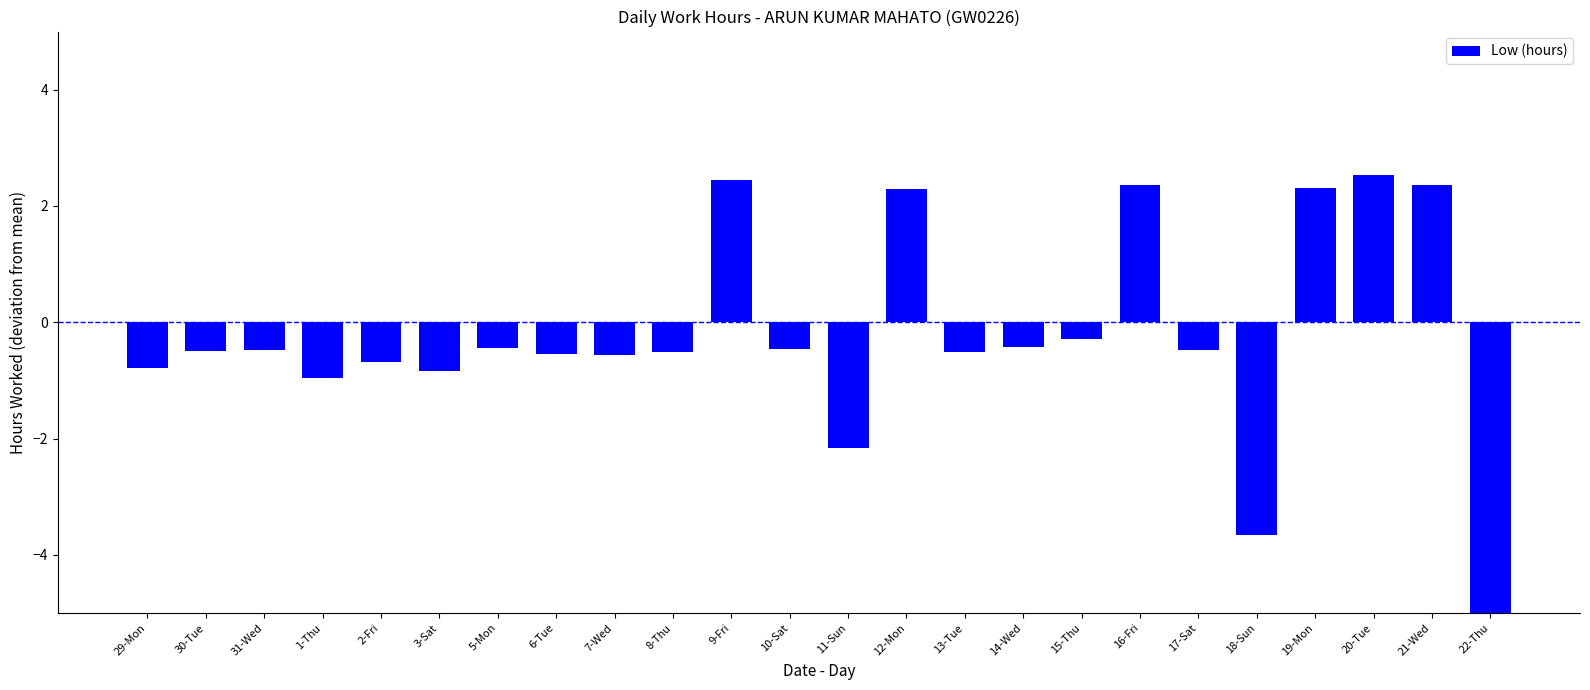

What is the average value?

-0.5